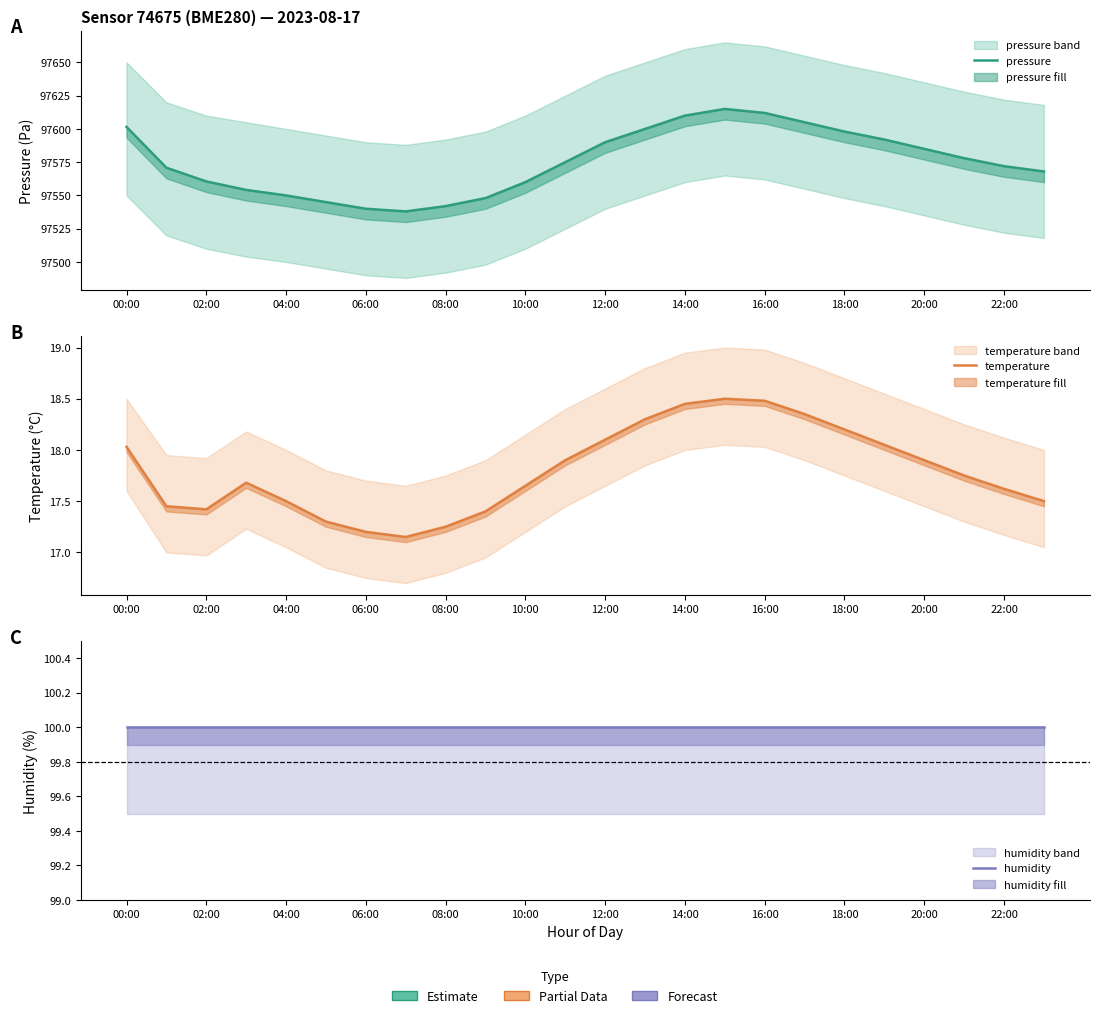

Which series has the largest total across all categories?

pressure